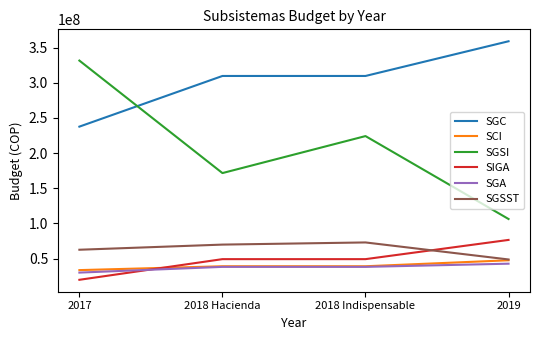

Is the value of SIGA at 2019 greater than the value of SGC at 2018 Indispensable?

No